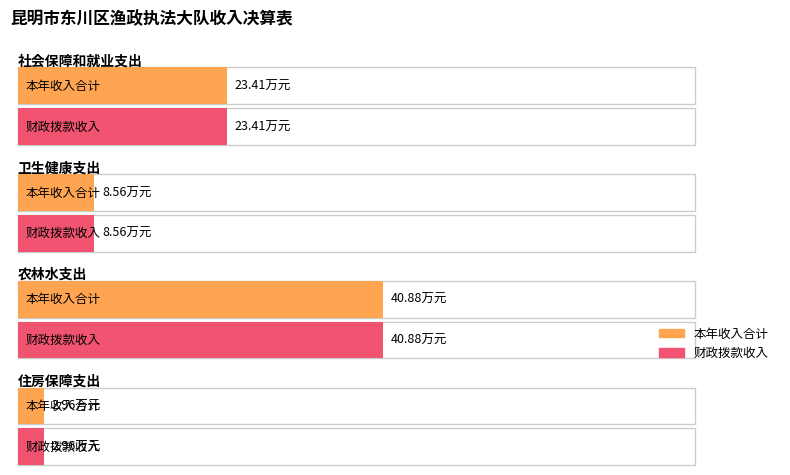

What is the sum of the 本年收入合计 values at 卫生健康支出 and 住房保障支出?

11.5